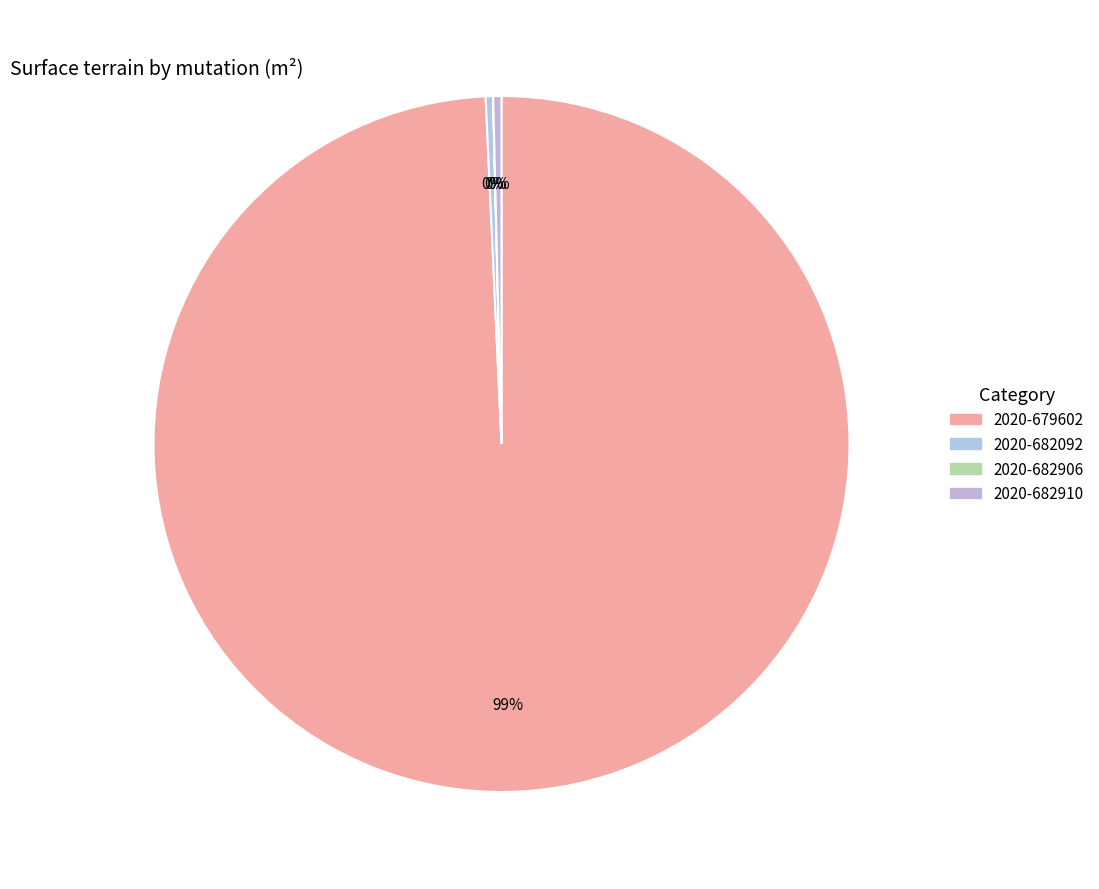

What is the smallest slice in the pie chart?

2020-682906